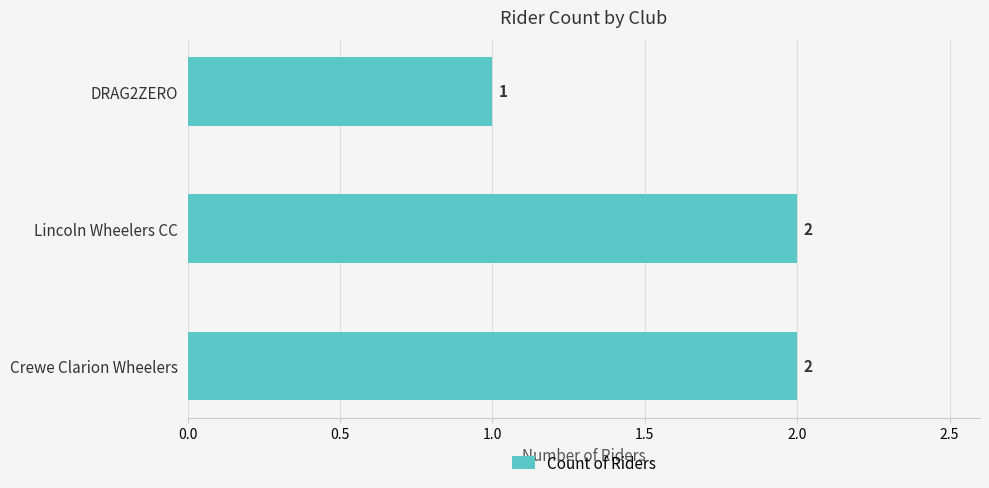

The chart shows a value of 1 at DRAG2ZERO. True or false?

True